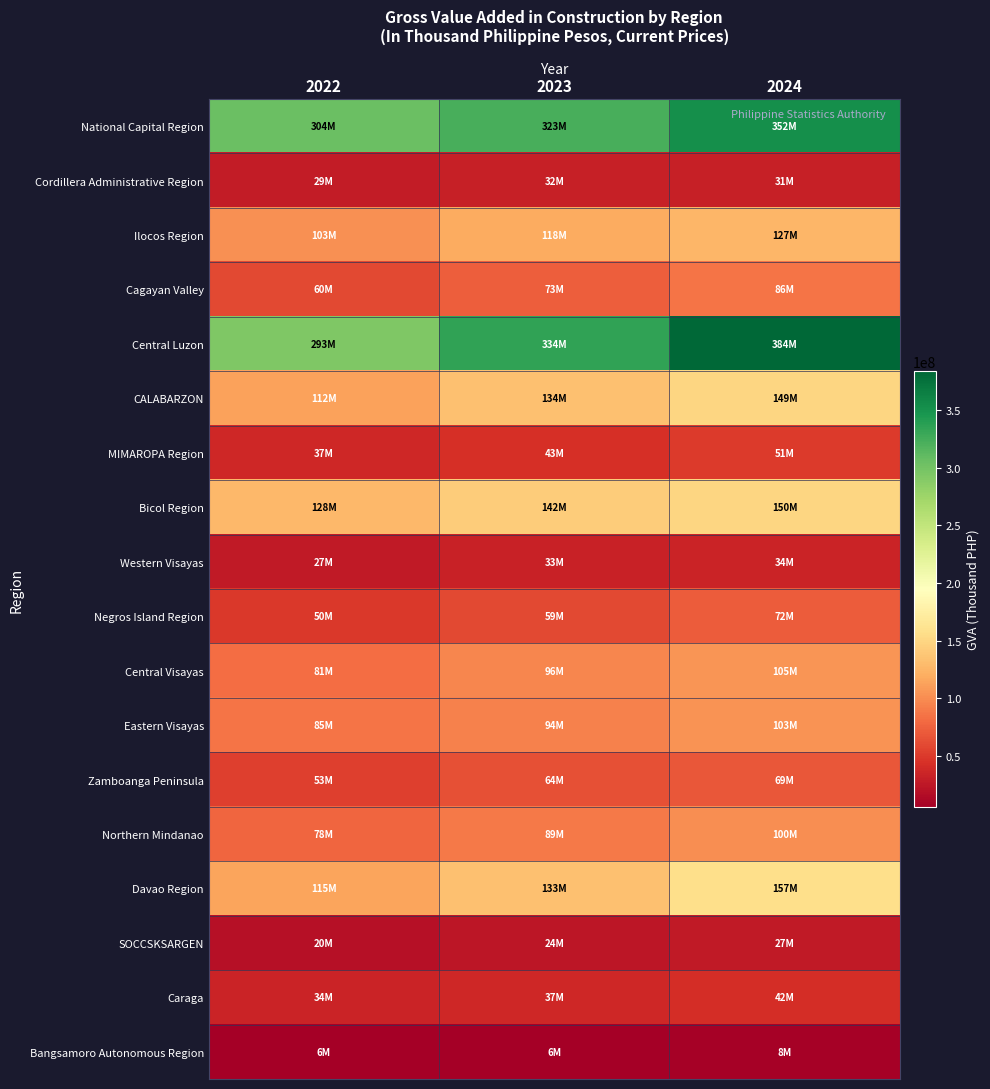

Which has a higher value, 2022 or 2024?

2024